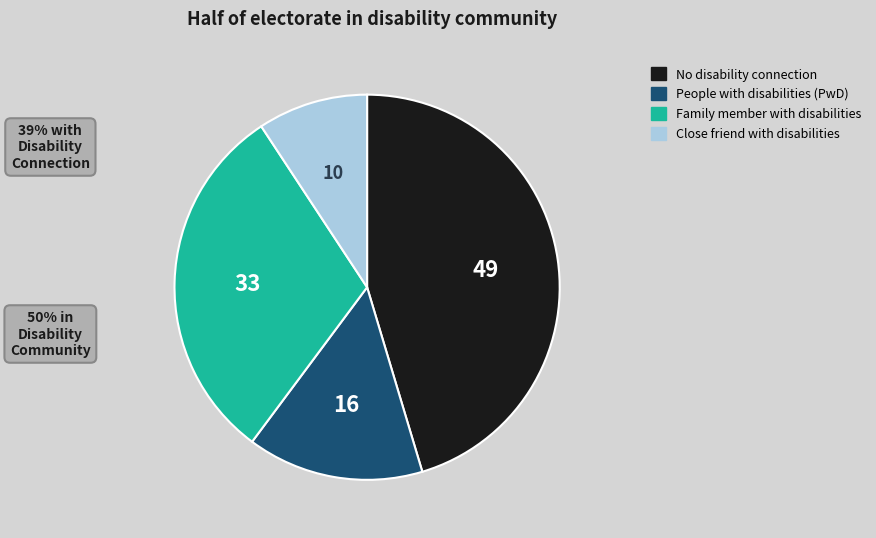

Is the sum of Family member with disabilities and No disability connection greater than half?

Yes